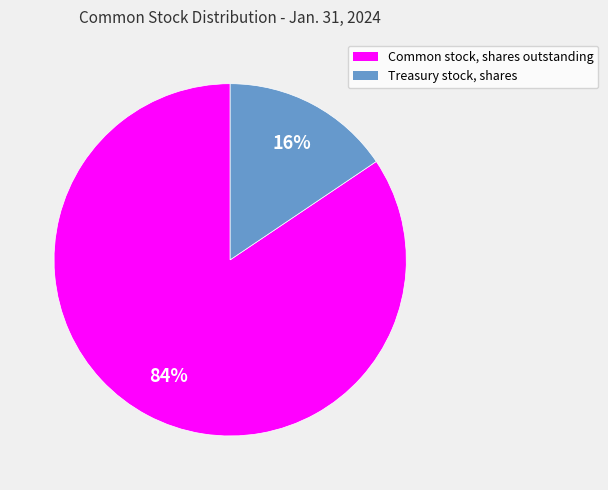

Which category has the biggest portion of the pie?

Common stock, shares outstanding